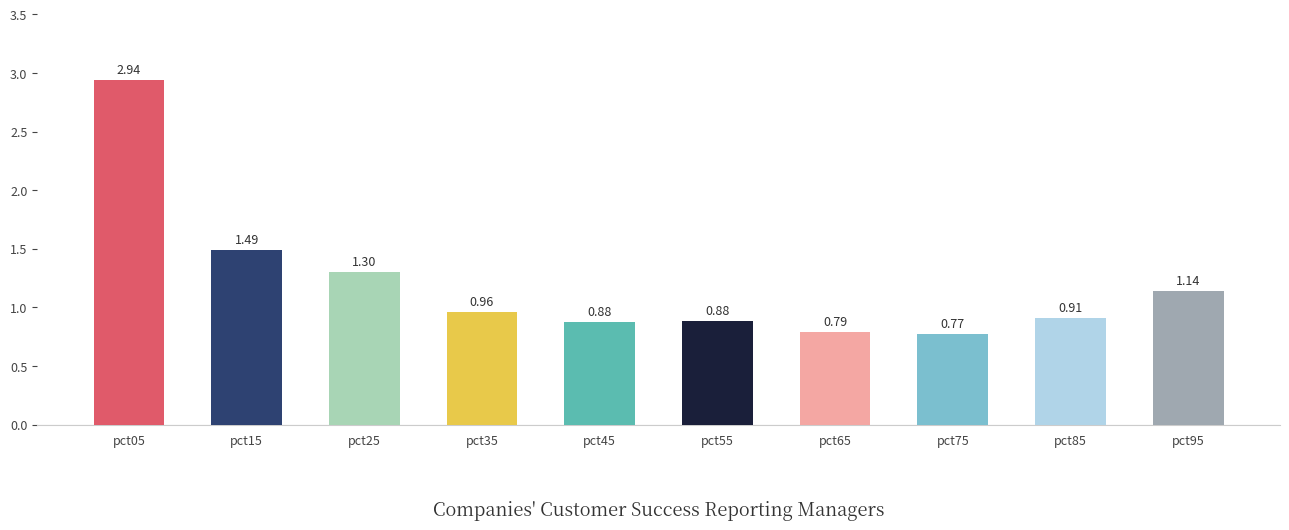

What is the sum of the values at pct25 and pct15?

2.8